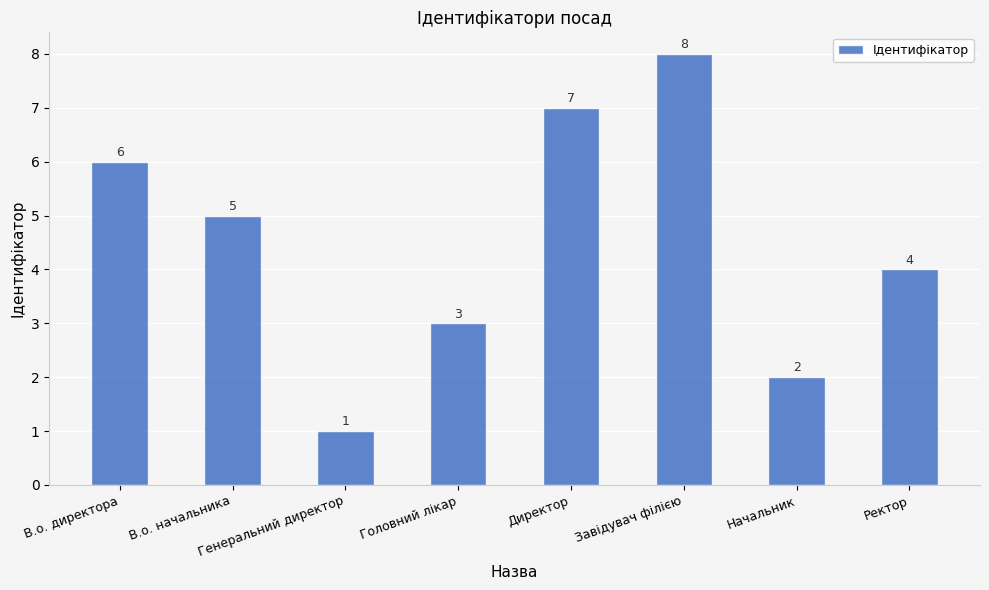

What is the sum of the values at В.о. начальника and Директор?

12